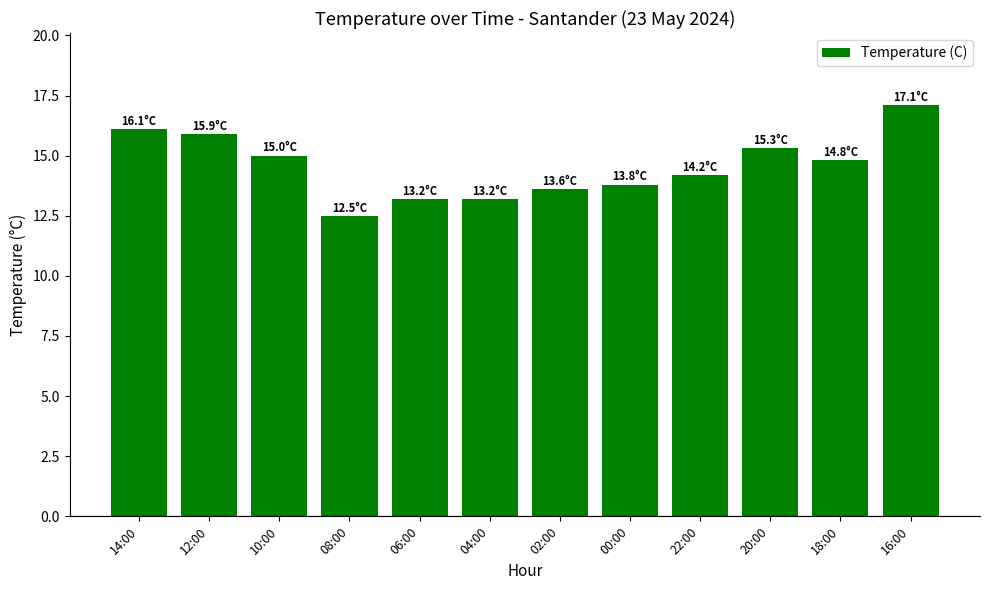

The value at 10:00 is 15.0. True or false?

True